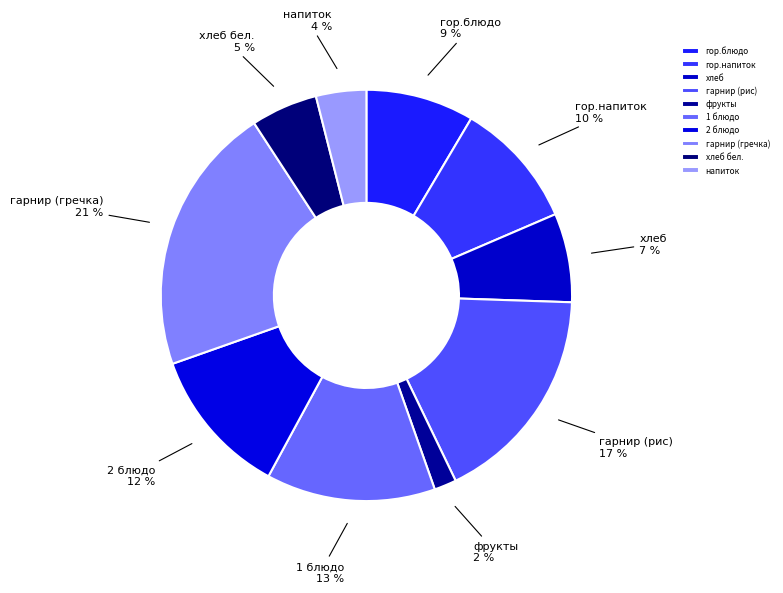

To the nearest percent, what is the difference between the напиток and гарнир (гречка) slice percentages?

17%